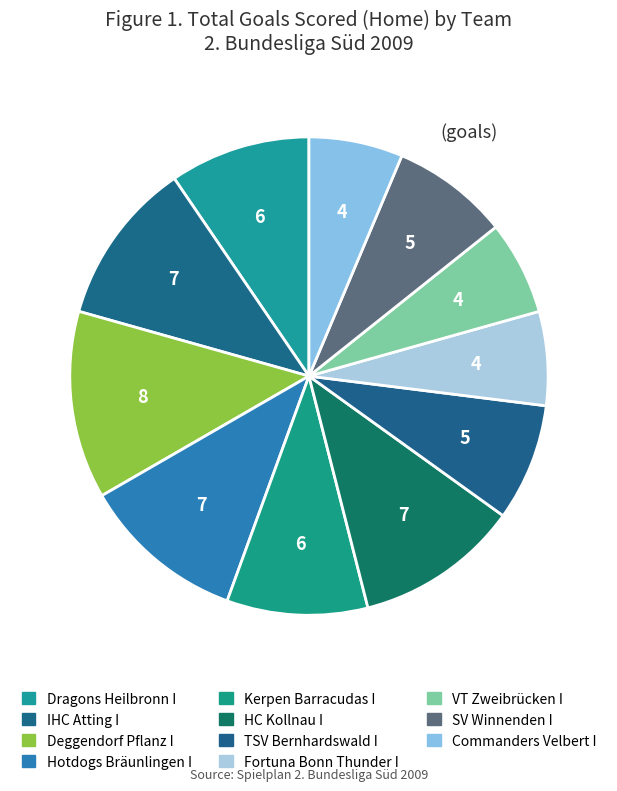

Which slice is the largest?

Deggendorf Pflanz I